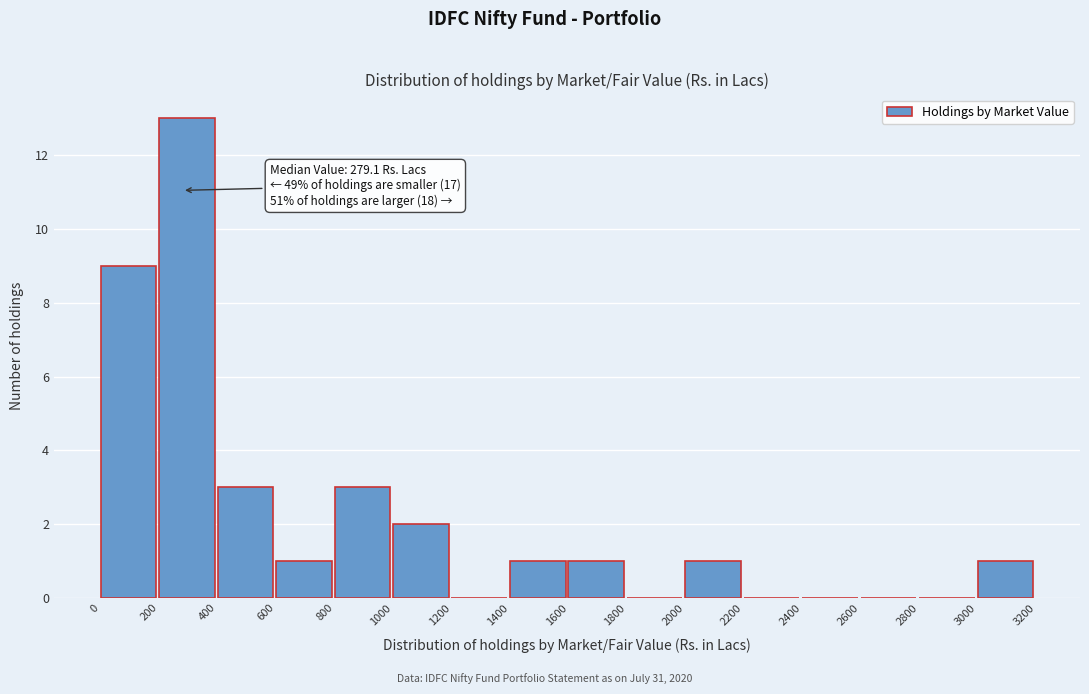

Which range on the x-axis has the tallest bar?

200 to 400